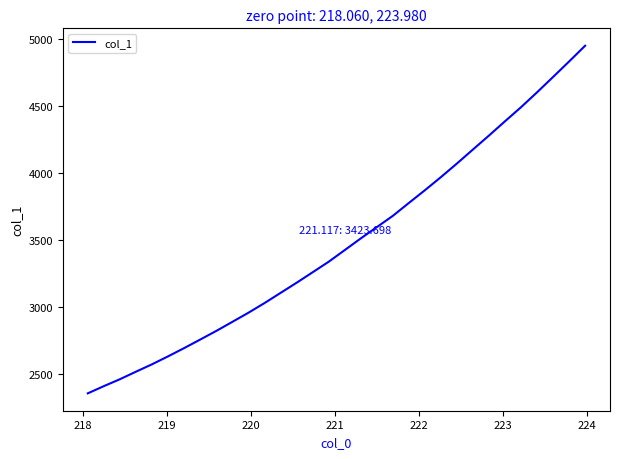

Count the number of categories in the chart.

32